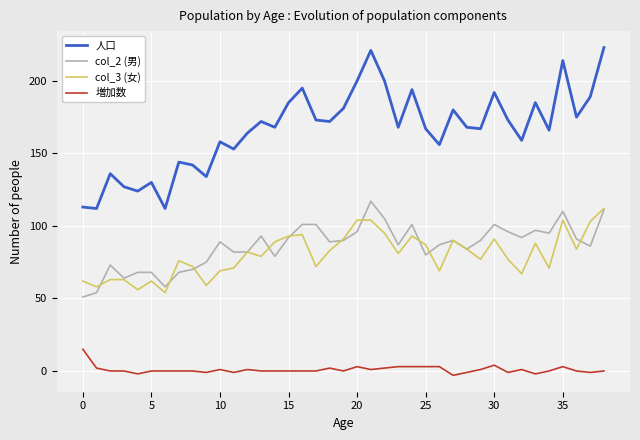

What is the difference between the second highest and second lowest values in the col_3 (女) series?

48